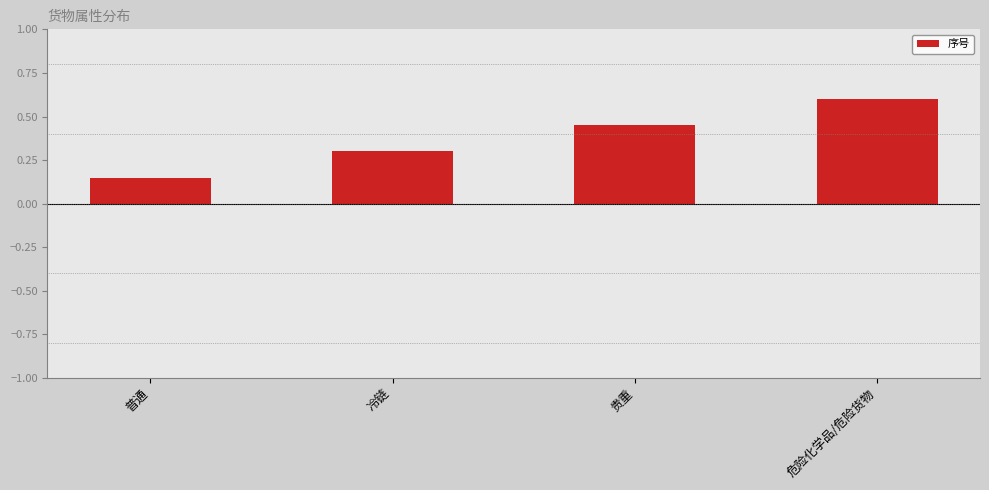

Is it true that the value at 冷链 is 0.2?

False